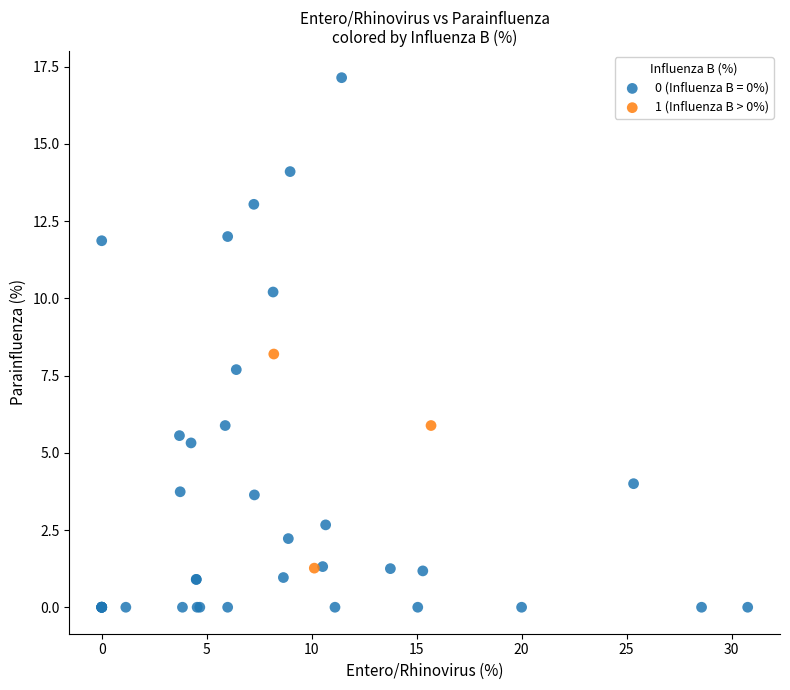

Which series has the widest spread of Y values?

0 (Influenza B = 0%)